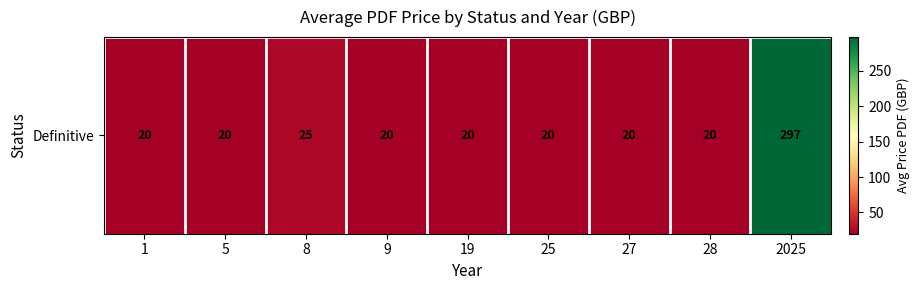

What is the minimum value shown in the chart?

20.0